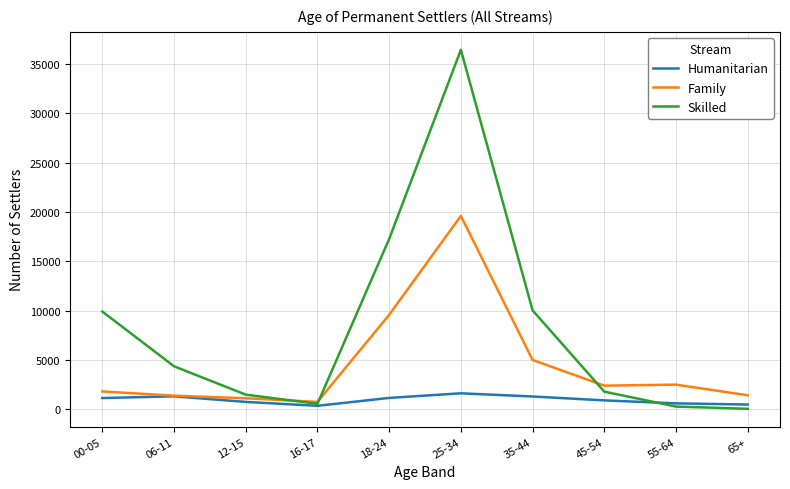

At 25-34, list the series in order from largest to smallest.

Skilled, Family, Humanitarian